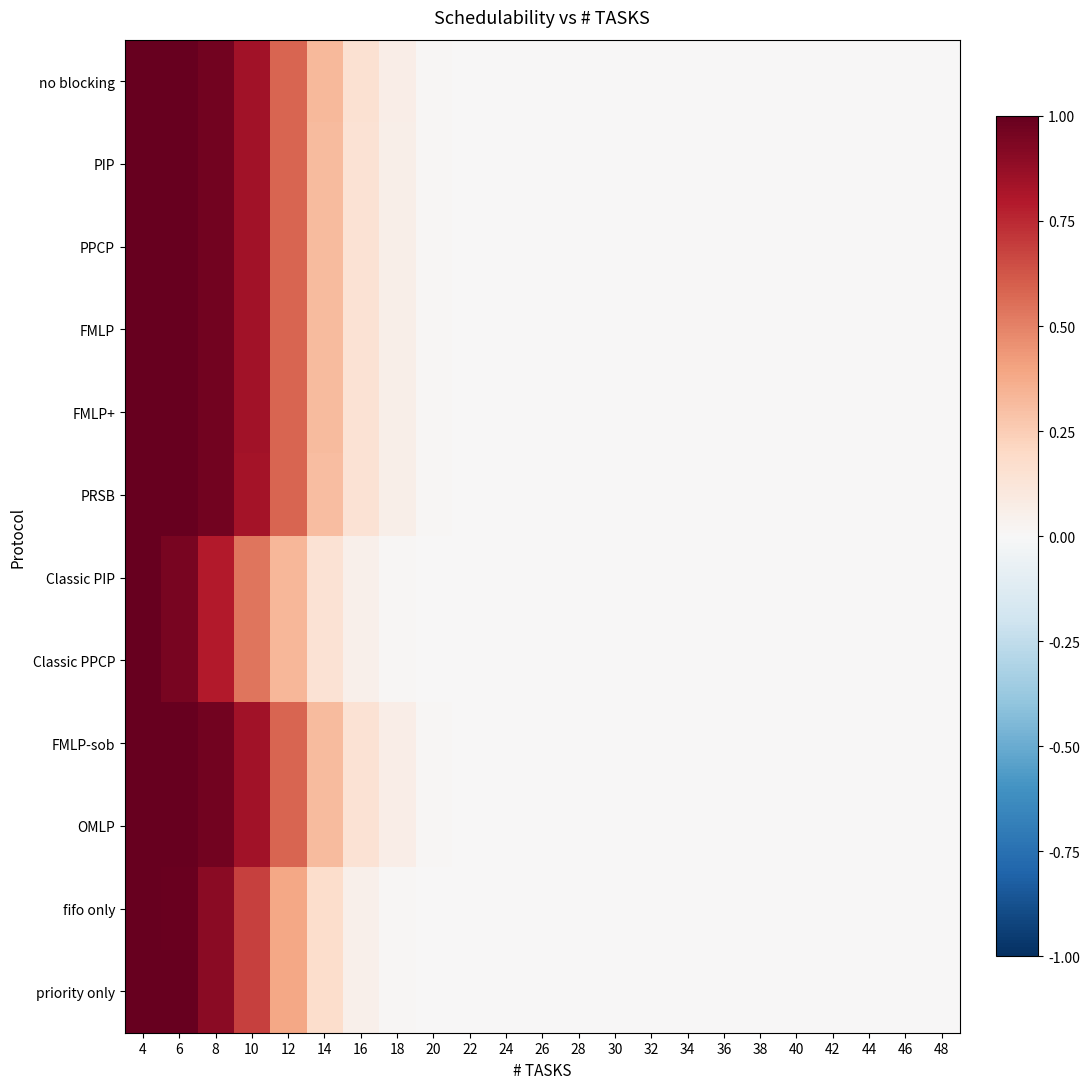

Between 18 and 32, which series saw the biggest shift?

no blocking